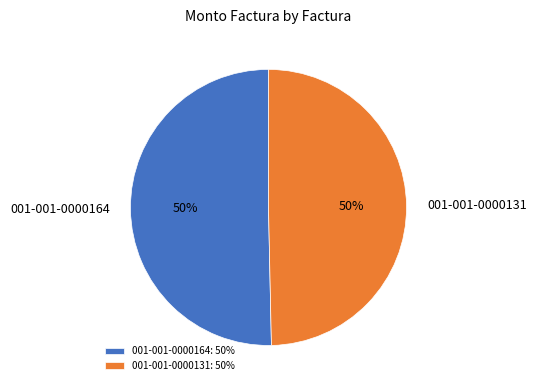

True or false: 001-001-0000131 accounts for 50% of the total.

True